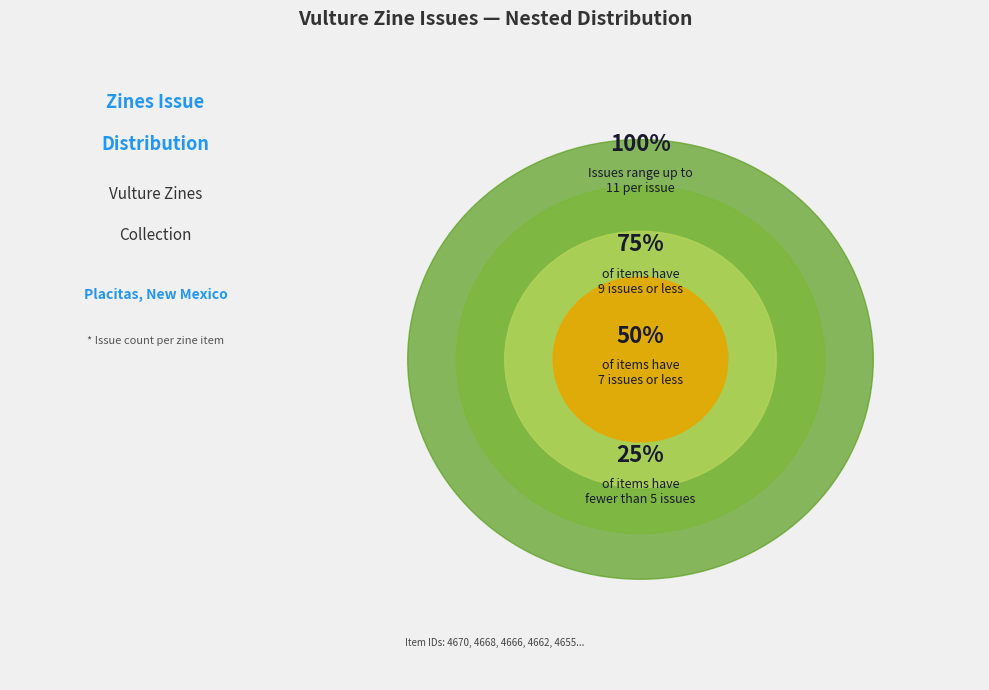

Is there any slice that represents more than half of the pie?

No